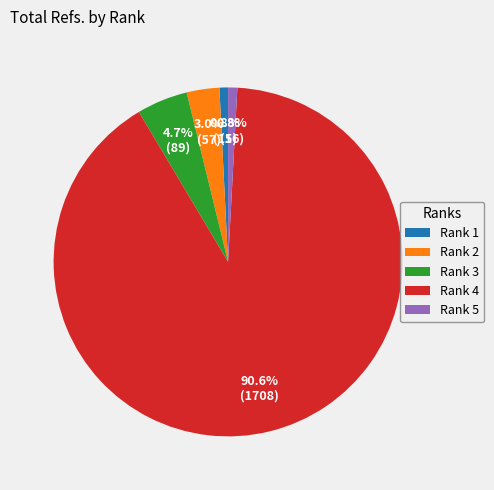

Approximately how many times larger is the value at Rank 1 compared to Rank 3?

0.2